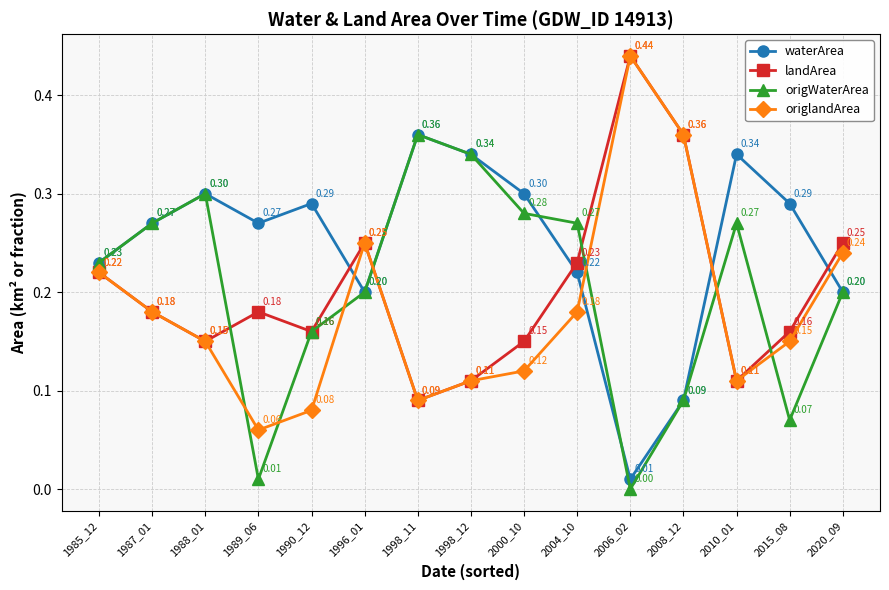

How many interior local peaks does the origlandArea series have?

2